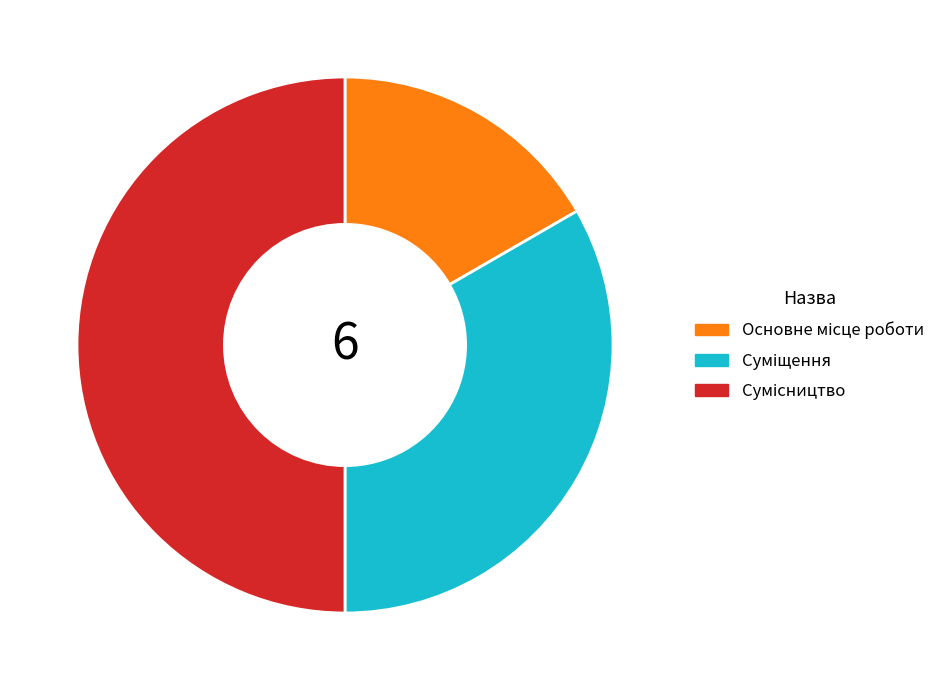

Which category has the biggest portion of the pie?

Сумісництво